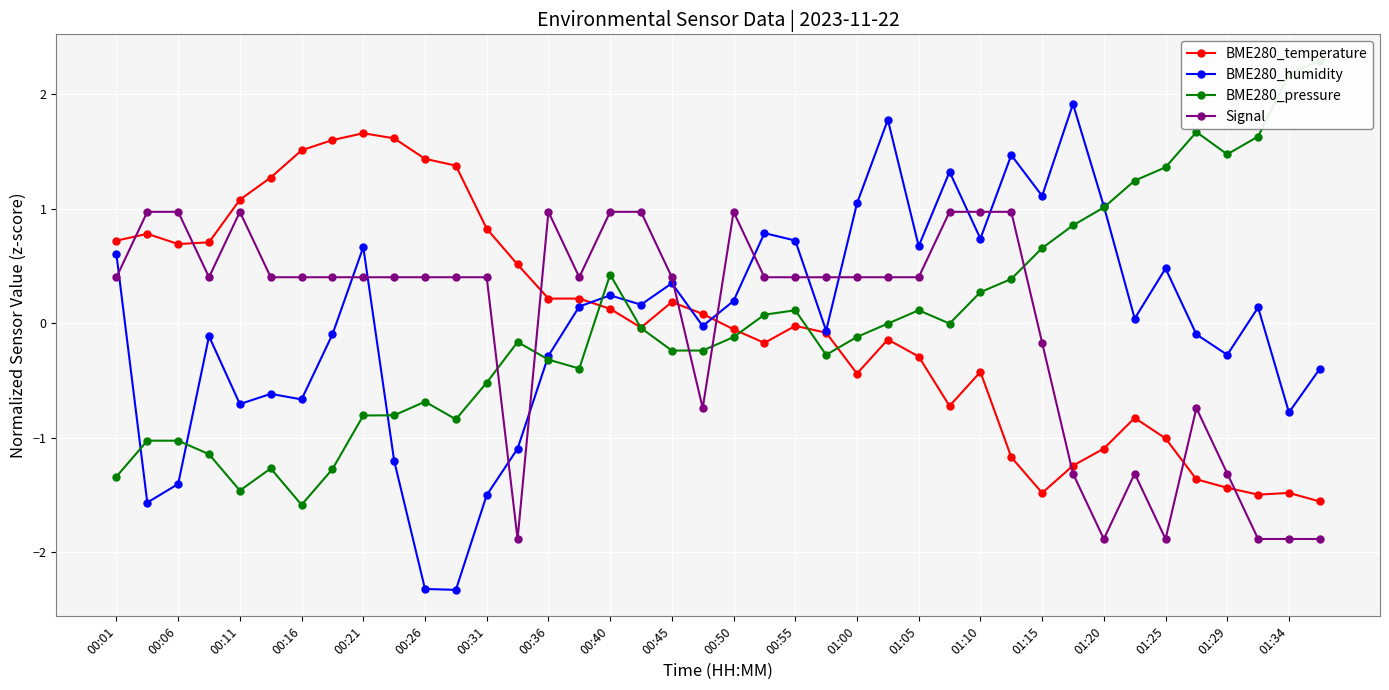

After their last crossing, which series has the higher values: BME280_pressure or BME280_temperature?

BME280_pressure